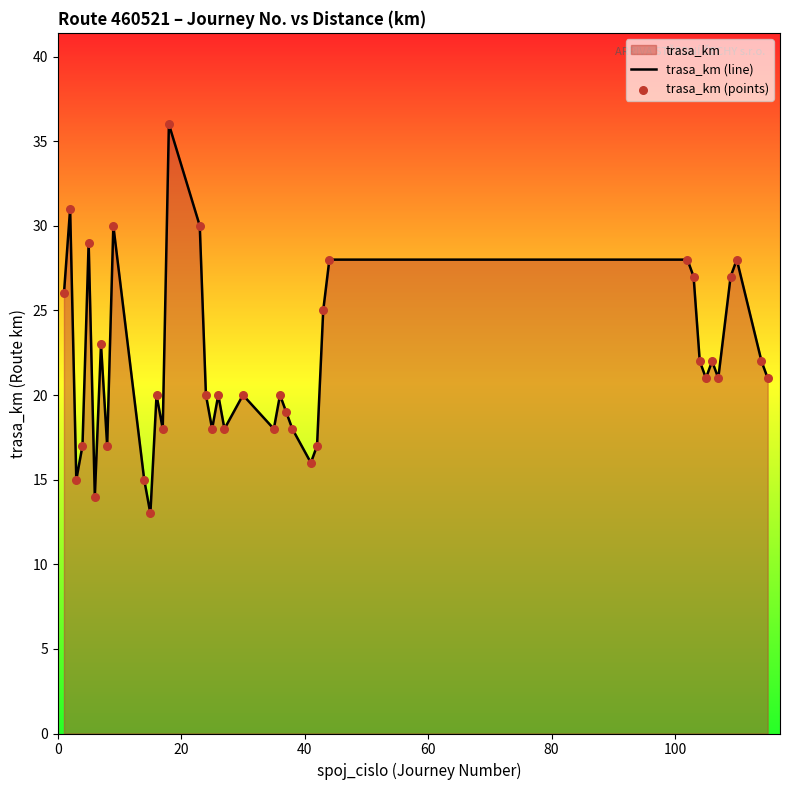

What is the maximum value shown in the chart?

36